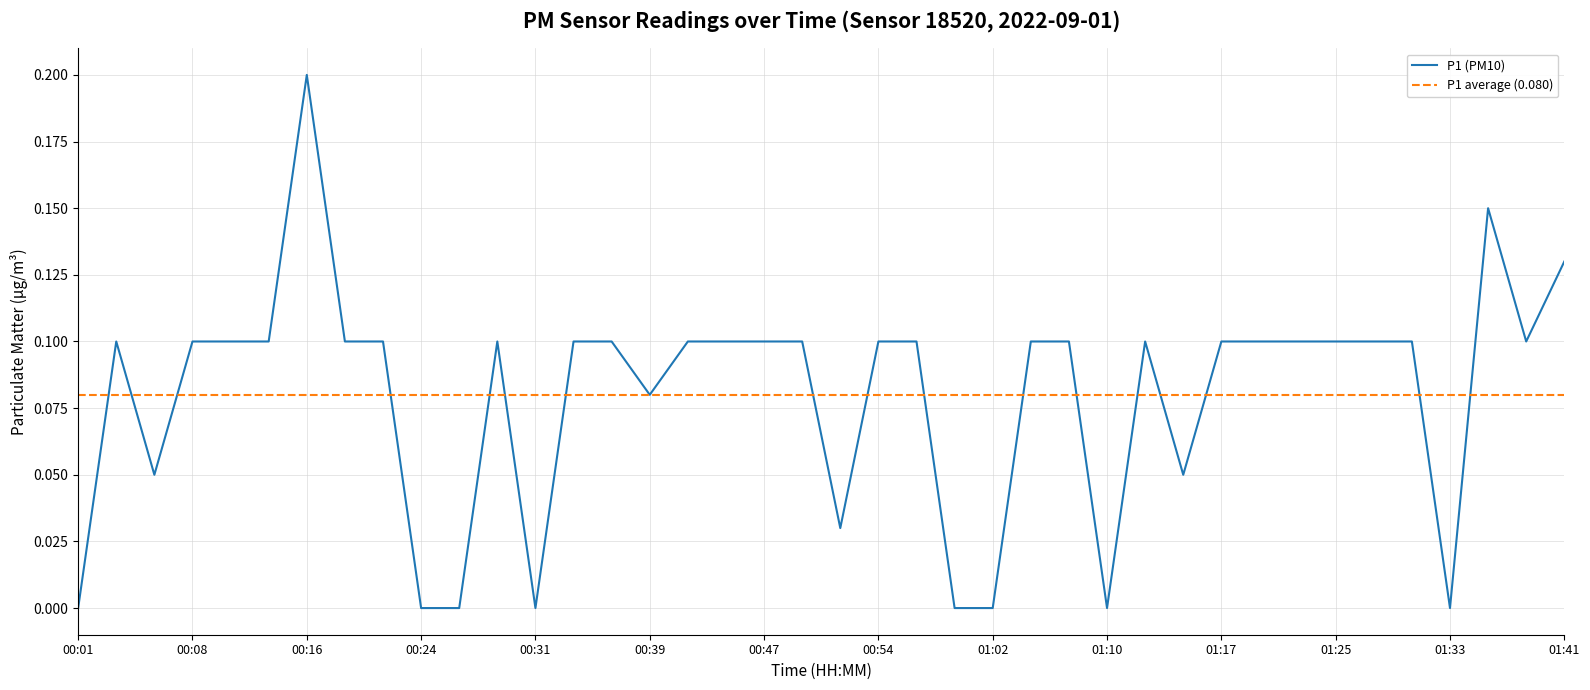

What is the difference between the maximum and minimum values?

0.2